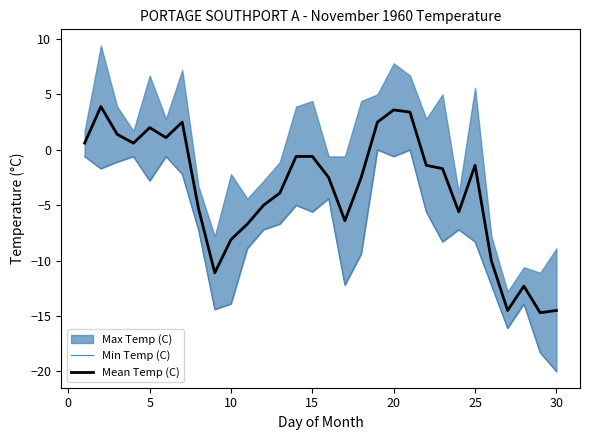

What is the difference between the maximum and minimum values in the Min Temp (C) series?

20.0